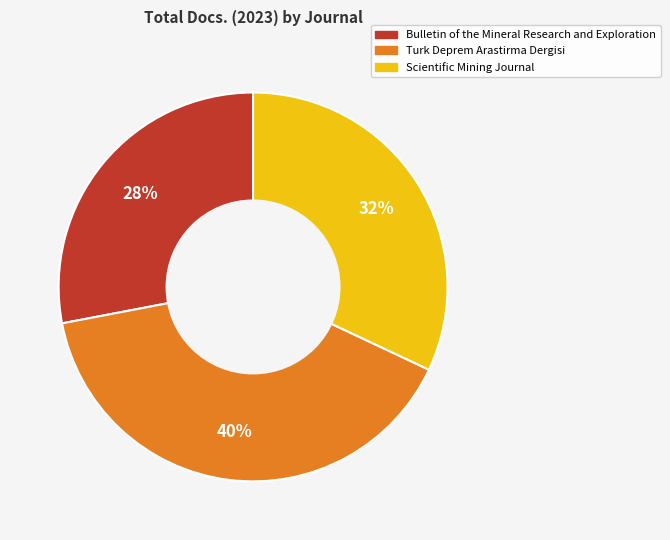

To the nearest percent, what is the average slice percentage?

33%